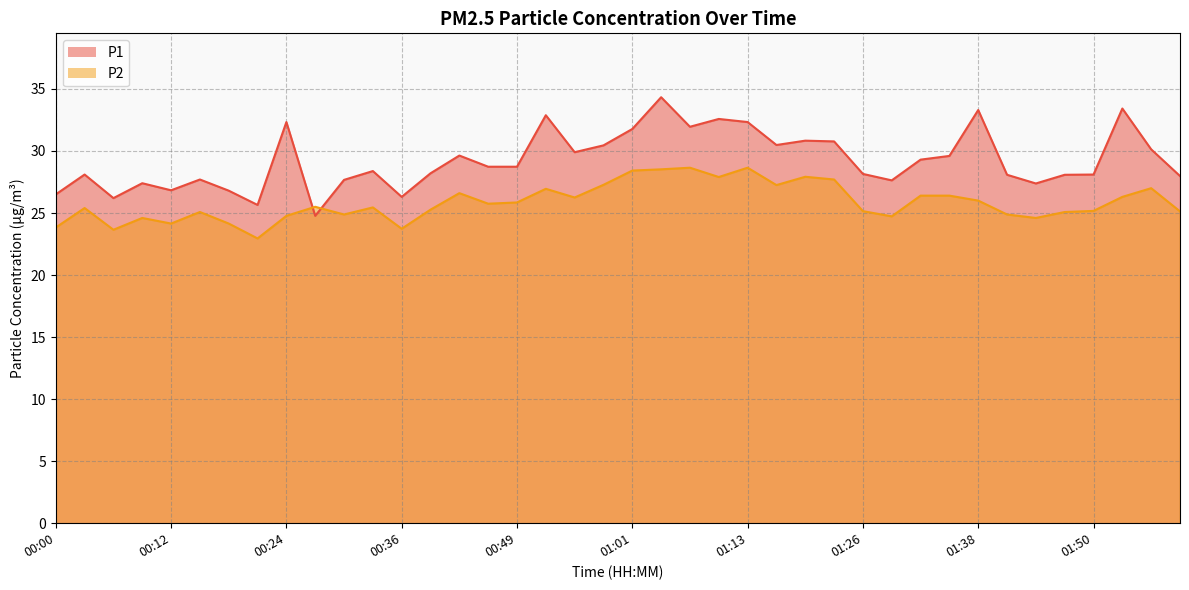

Where does the P2 series first go above 25?

00:03